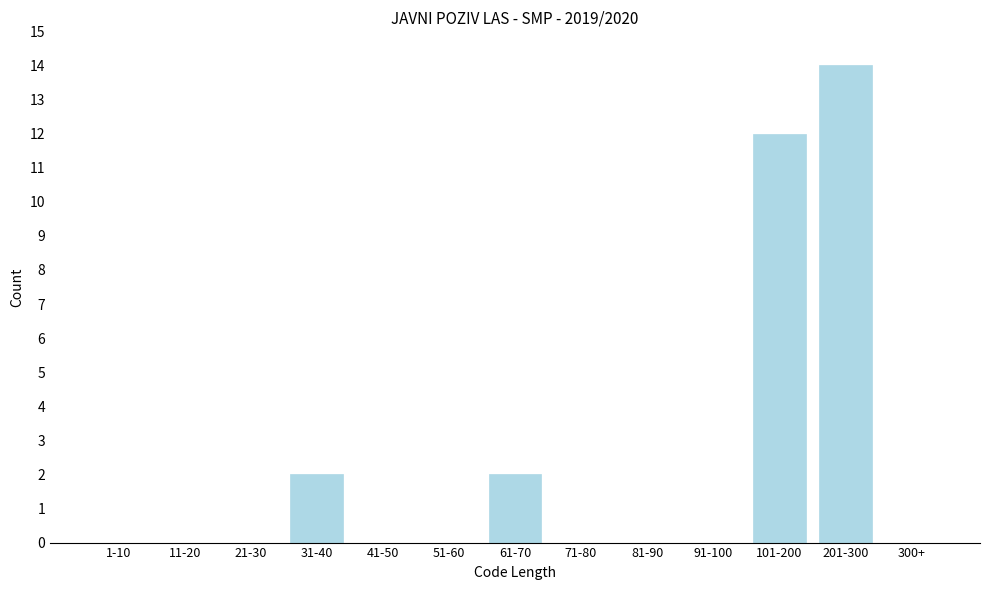

Reading left to right, what are all the values shown in this chart?

1-10=0	11-20=0	21-30=0	31-40=2	41-50=0	51-60=0	61-70=2	71-80=0	81-90=0	91-100=0	101-200=12	201-300=14	300+=0